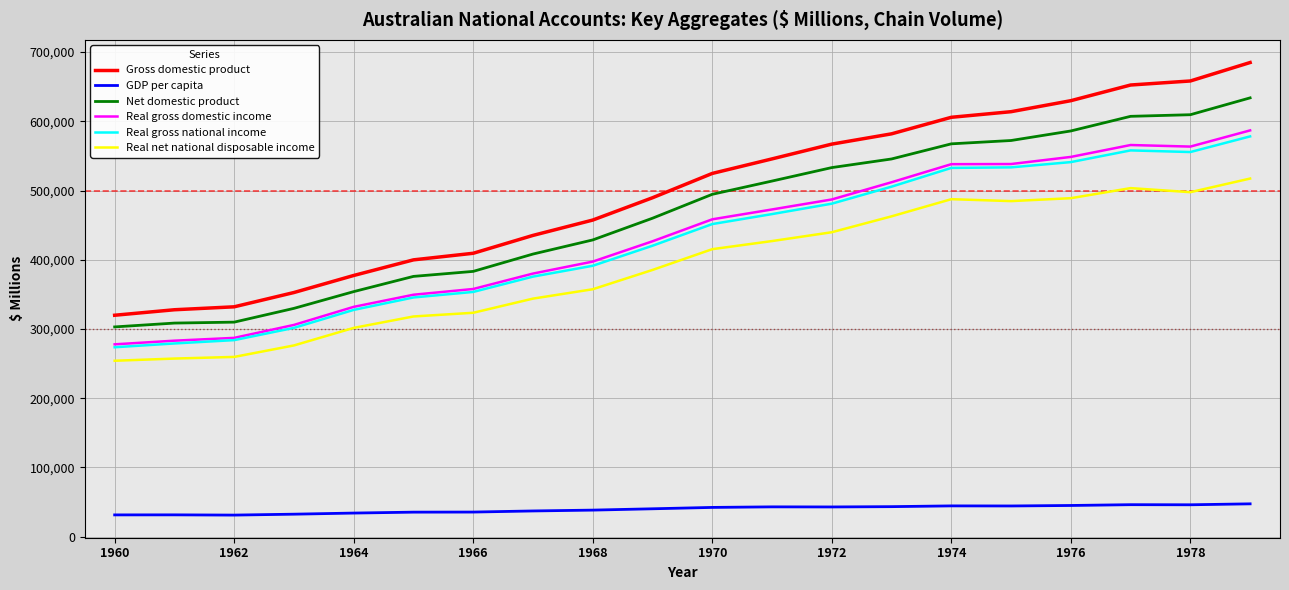

Which series has the largest total across all categories?

Gross domestic product